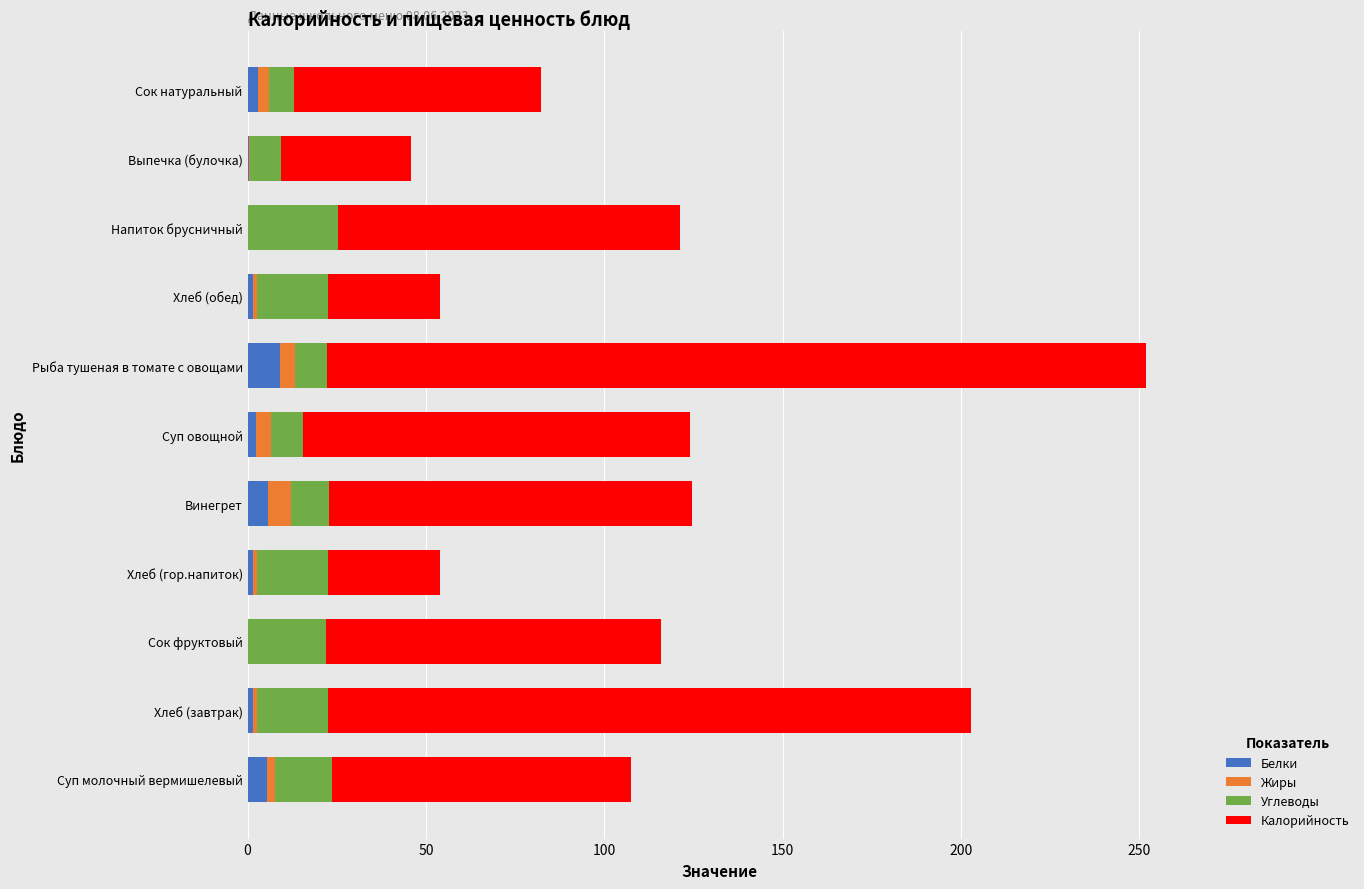

What are all the series names shown in the legend?

Белки, Жиры, Углеводы, Калорийность